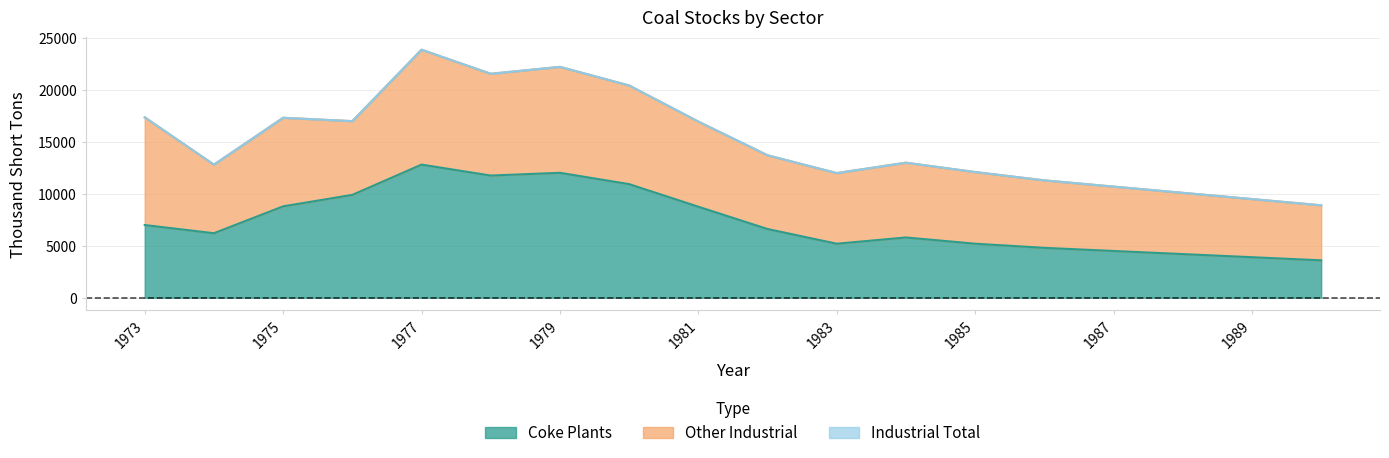

What is the minimum value for Coke Plants?

3600